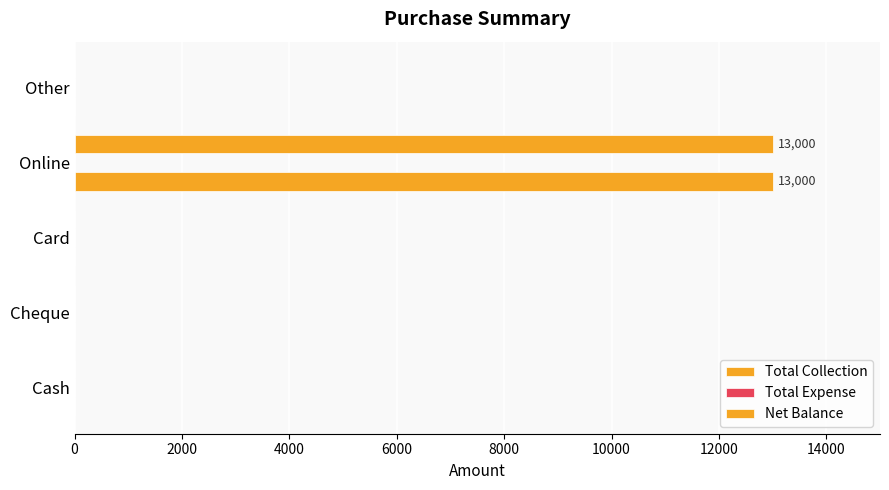

How many data points in Total Collection are above 0?

1